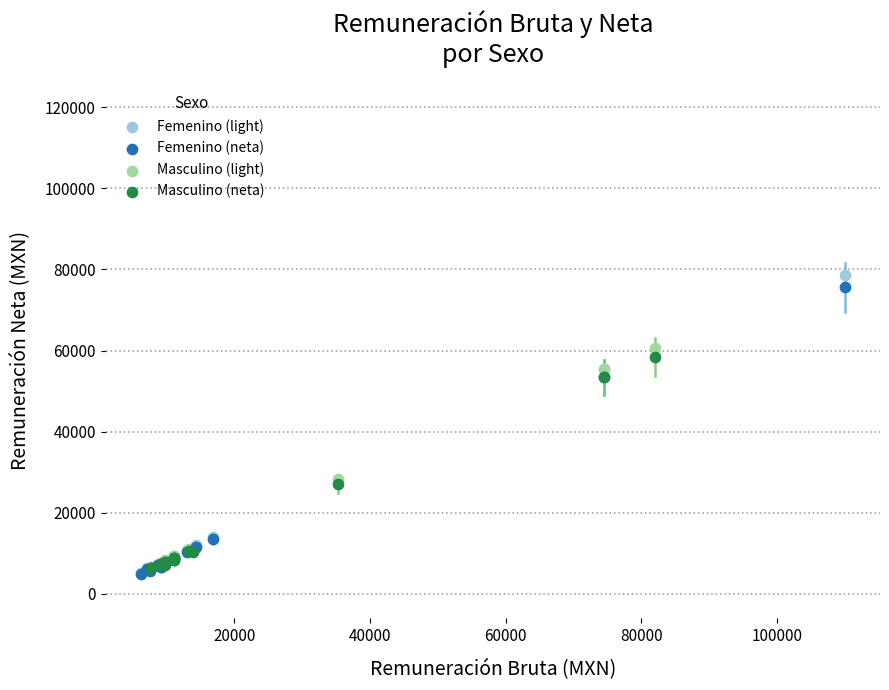

Which series has the widest spread of Y values?

Femenino (light)